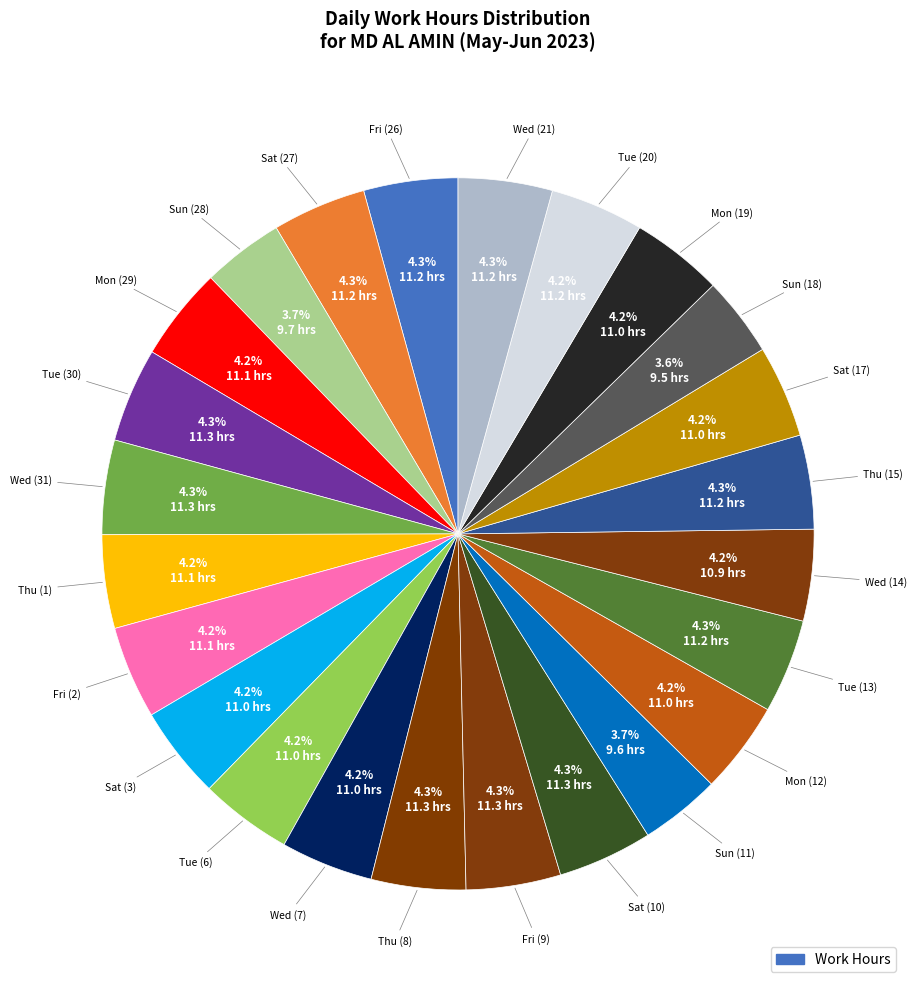

How many slices are in this pie chart?

24